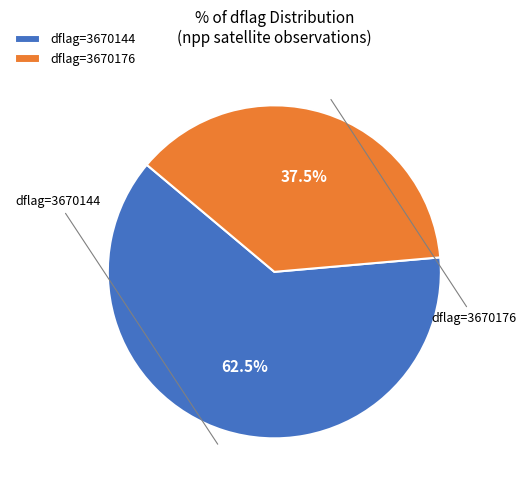

What portion of the pie excludes dflag=3670144?

37.5%